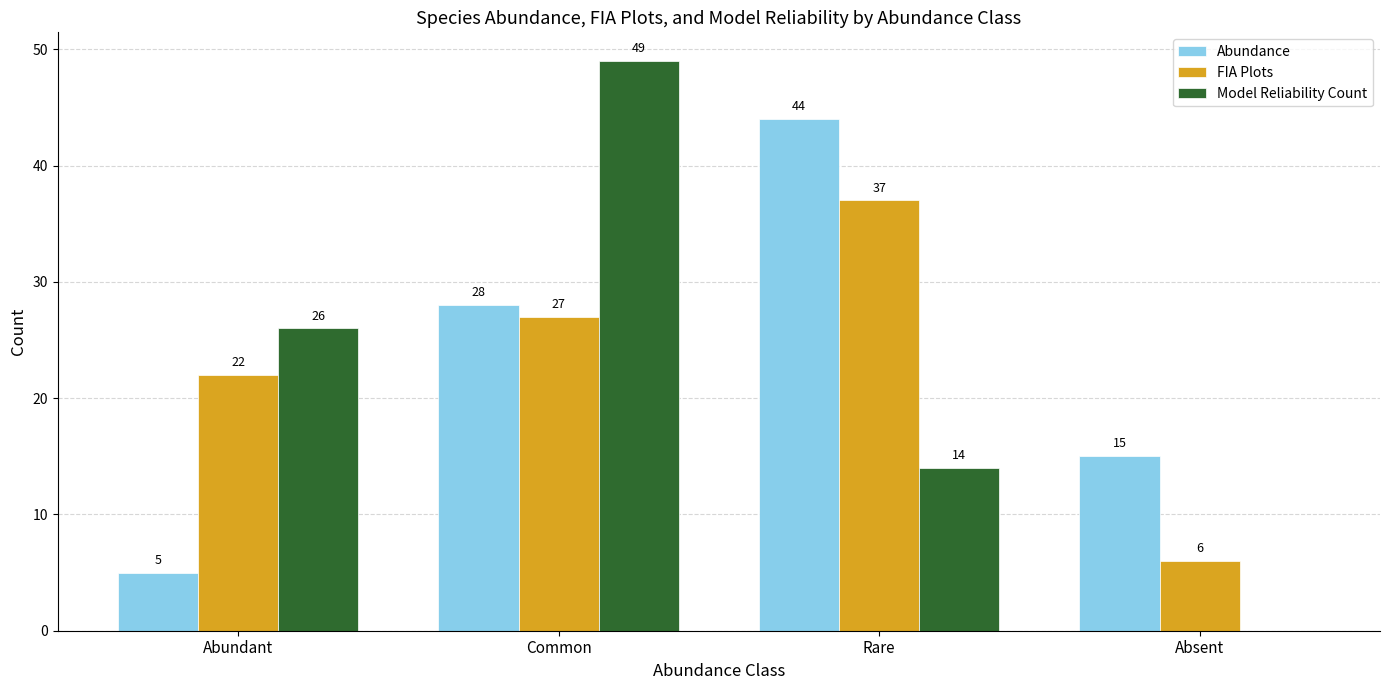

Which category has the highest value across all series?

Common